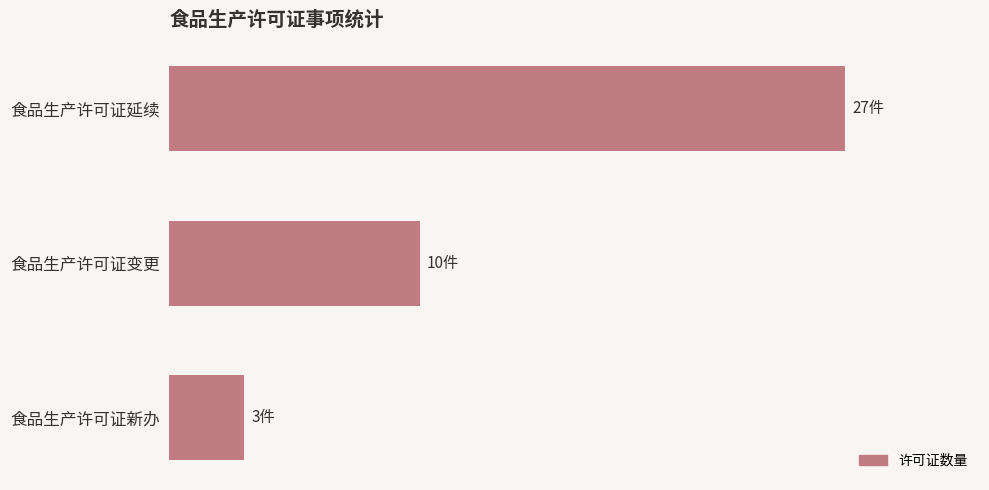

Does the chart contain any negative values?

No